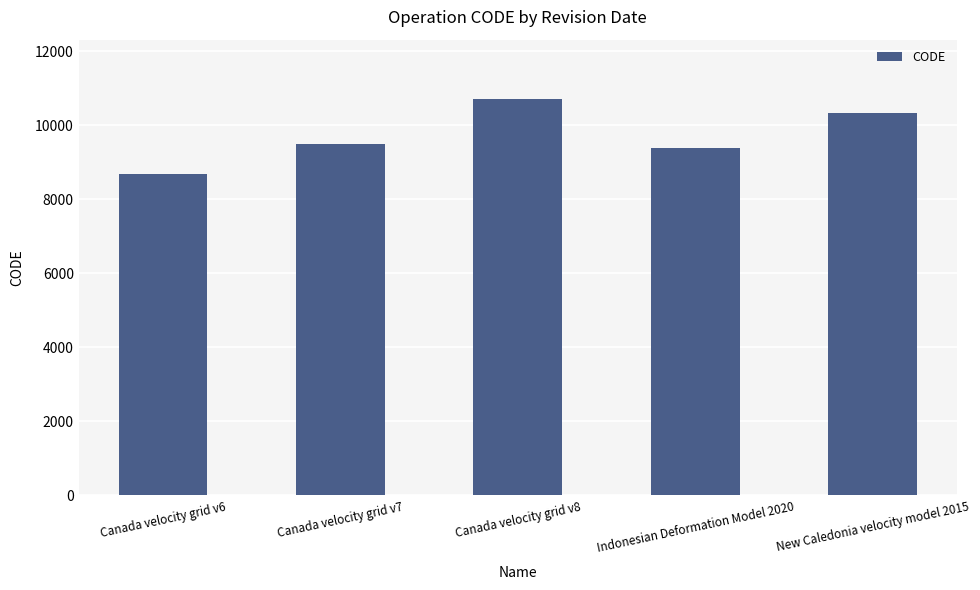

What is the maximum value shown in the chart?

10707